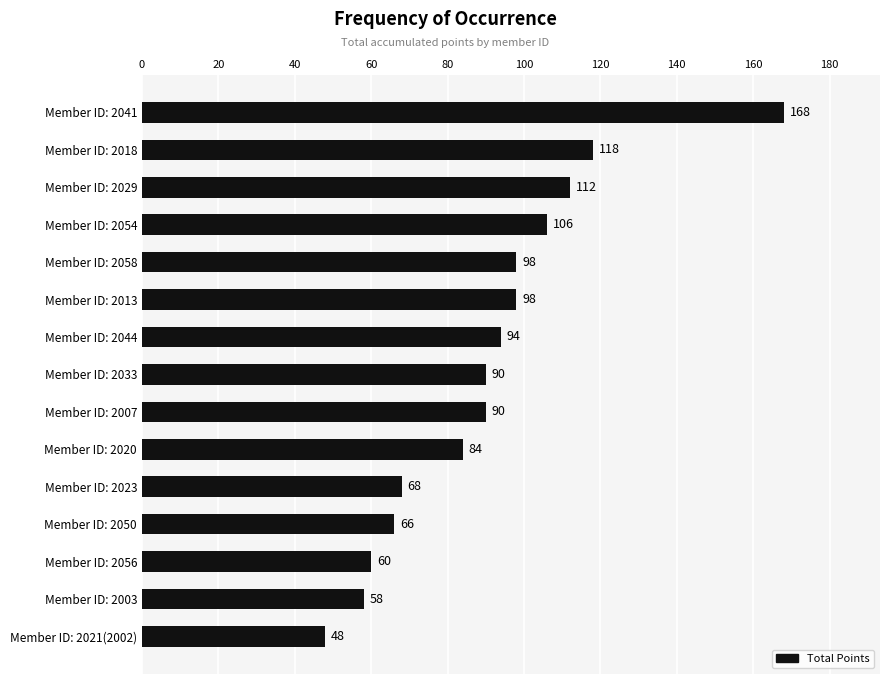

What is the label of the 1st bar from the bottom?

Member ID: 2021(2002)